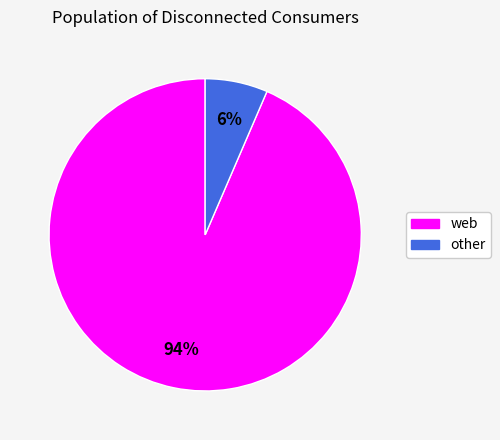

The web slice represents 94% of the pie. True or false?

True